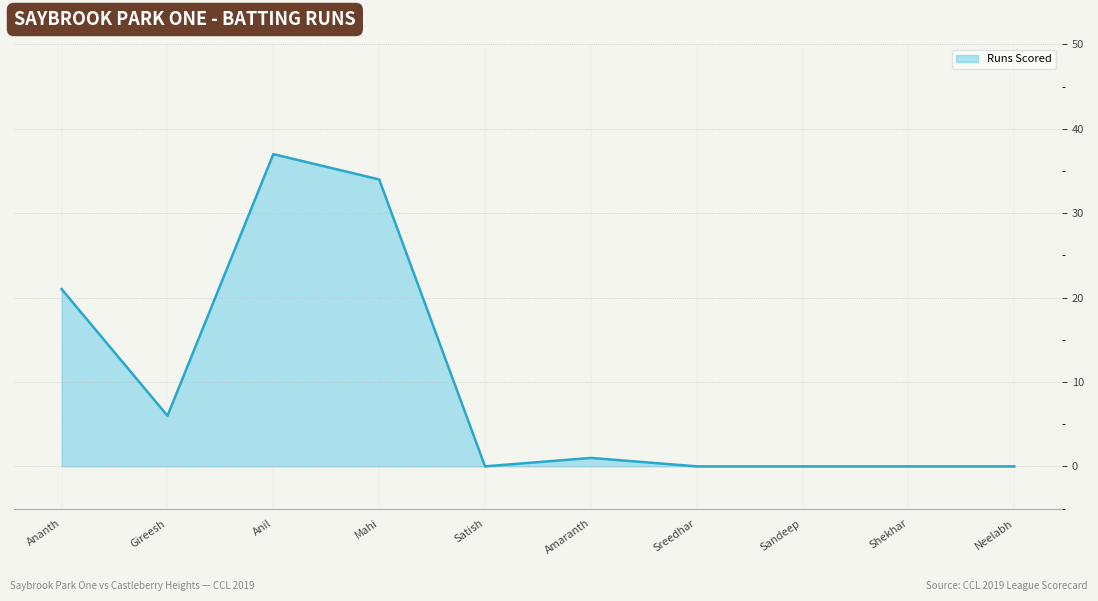

What is the difference between the values at Sandeep and Gireesh?

6